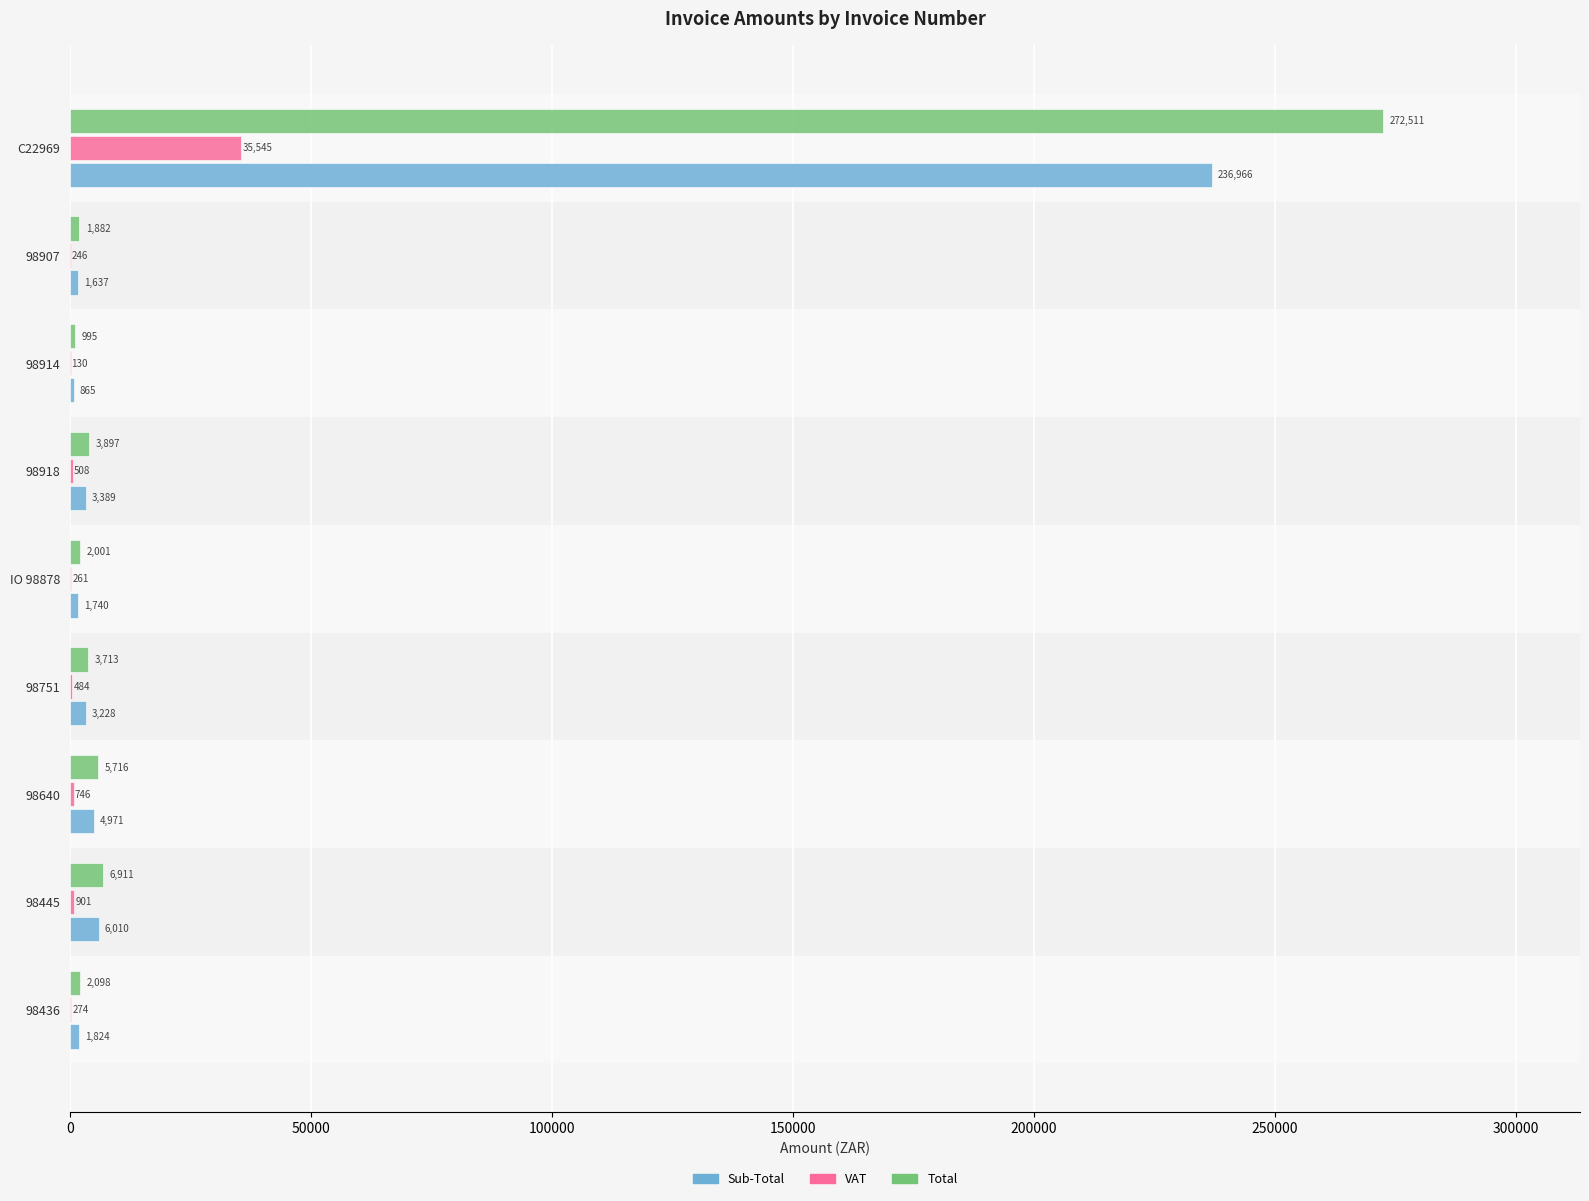

True or false: Total has a value of 1882.2 at 98907.

True